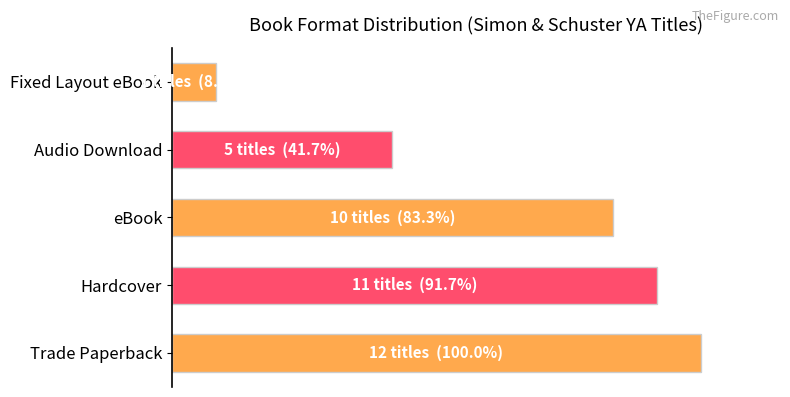

Rank the categories by value from lowest to highest.

Fixed Layout eBook, Audio Download, eBook, Hardcover, Trade Paperback